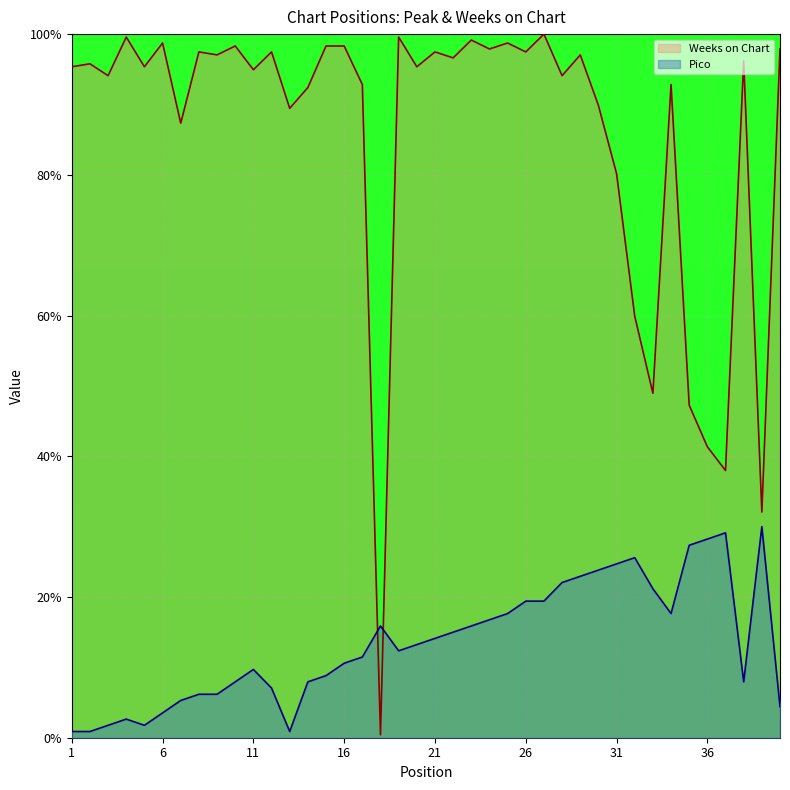

Count the number of data series in this chart.

2